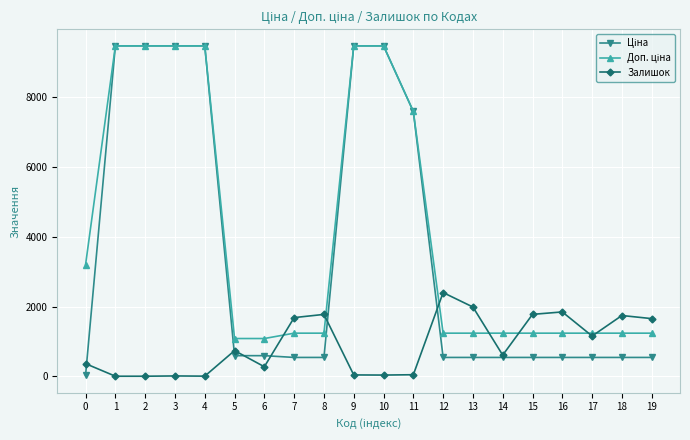

Which series changed the most between 6 and 18?

Залишок